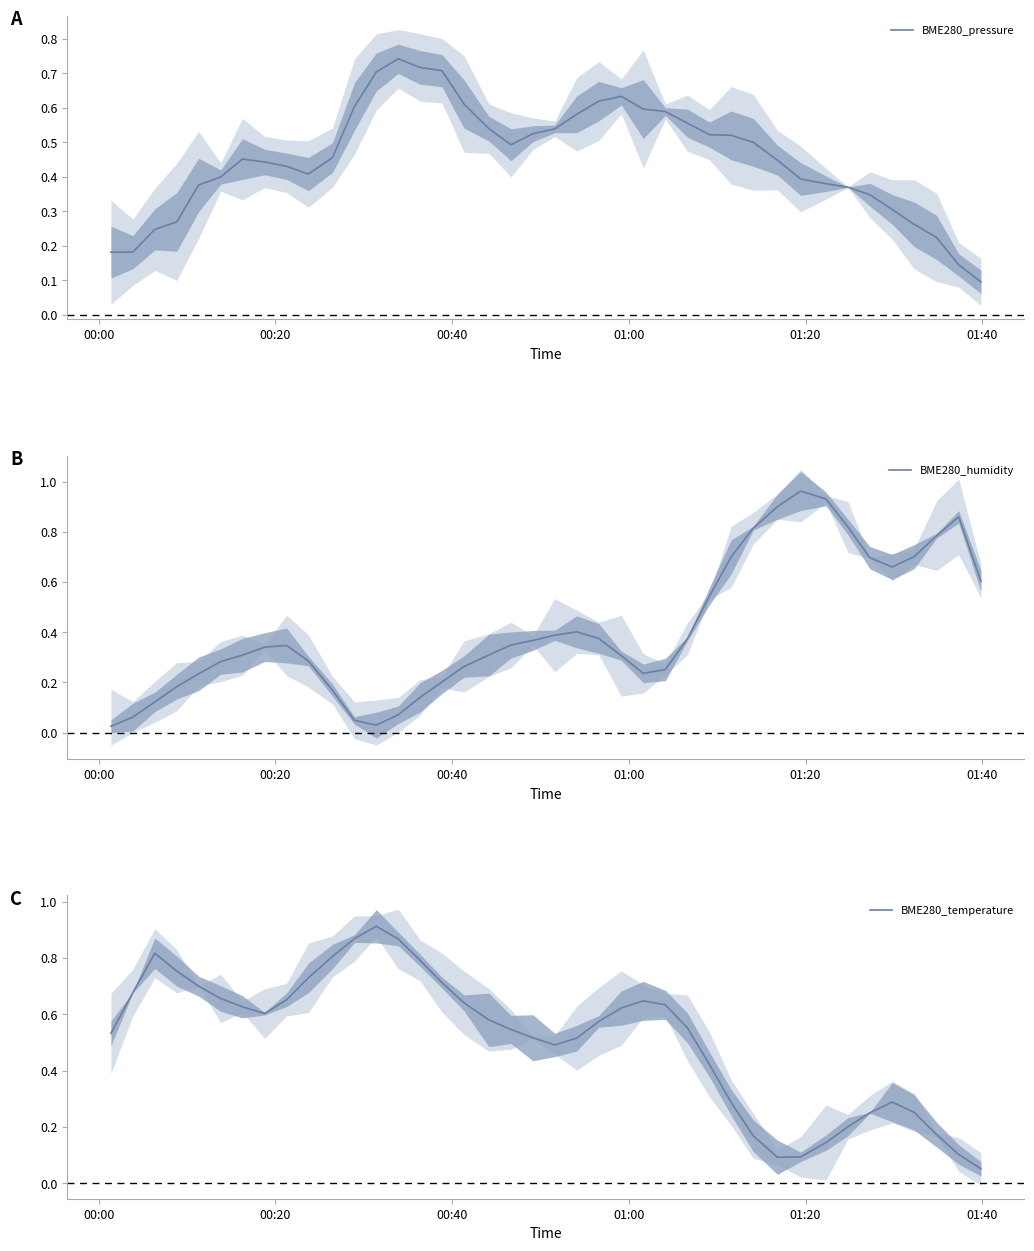

Is the value of BME280_temperature at 11 greater than the value of BME280_humidity at 24?

Yes